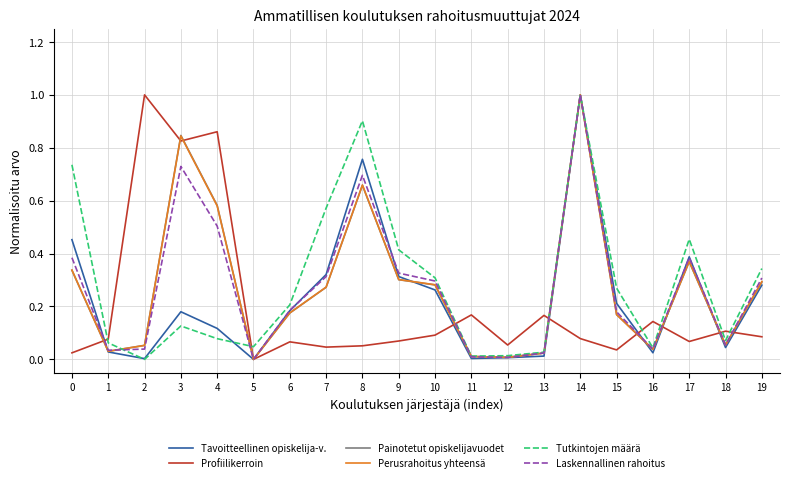

True or false: Perusrahoitus yhteensä has more than 2 points higher than both neighbors.

True